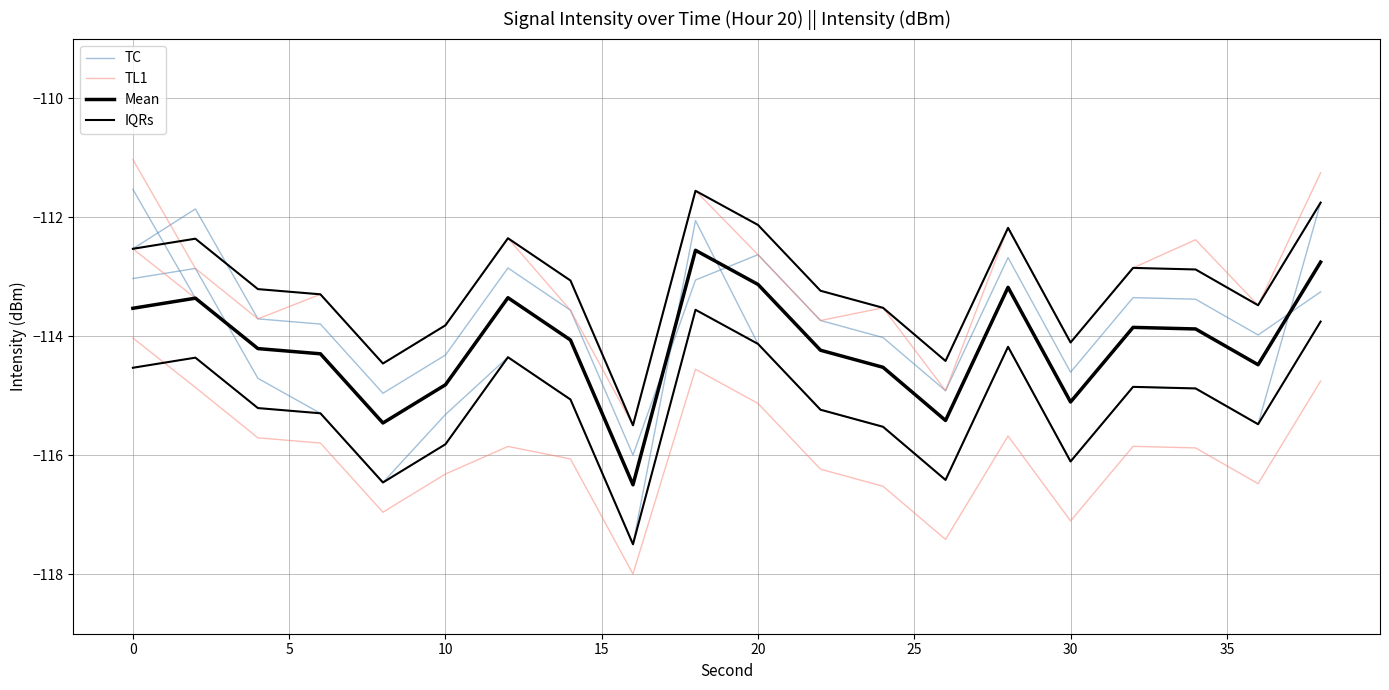

How many distinct data groups are displayed?

4